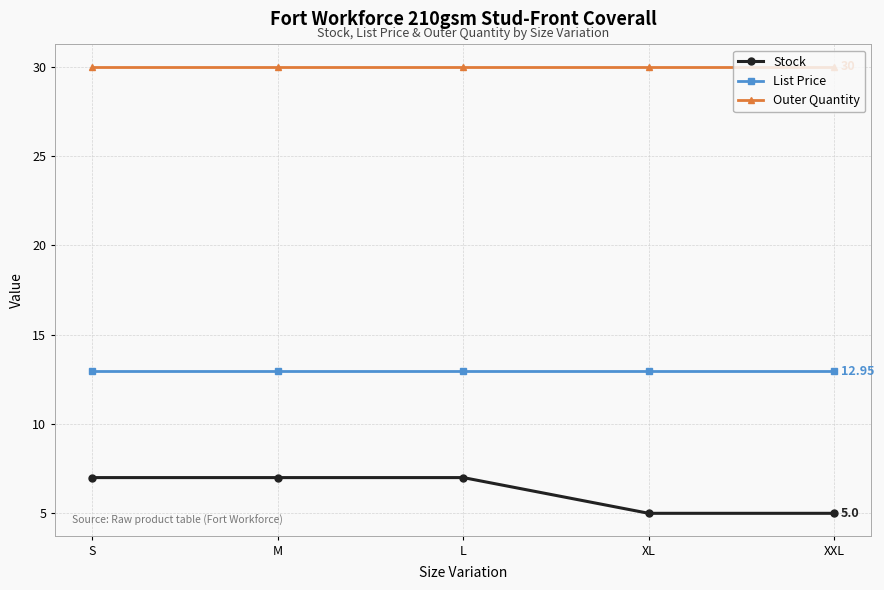

Which series has the widest spread of values?

Stock